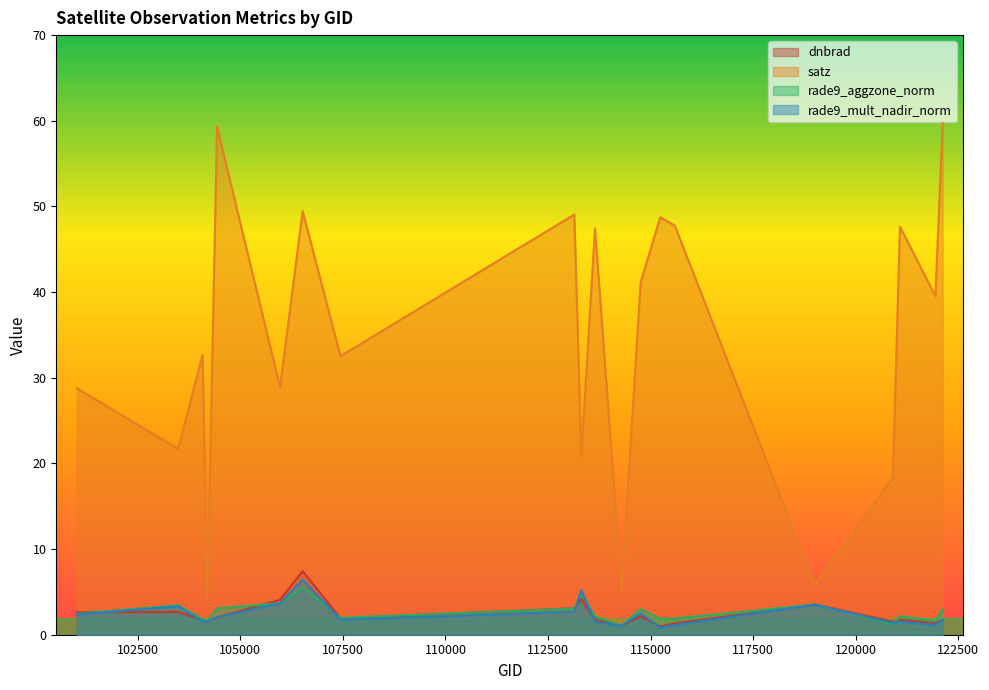

Reading left to right, what are all the values shown in this chart?

dnbrad: 101013=2.6	103484=2.7	104079=1.7	104197=1.5	104431=2.0	105968=4.1	106518=7.4	107440=1.9	113141=3.1	113310=4.2	113644=1.8	114294=1.0	114757=2.1	115234=1.0	115591=1.3	119005=3.5	120905=1.5	121078=1.8	121942=1.3	122118=1.7
satz: 101013=28.8	103484=21.7	104079=32.7	104197=4.2	104431=59.3	105968=28.9	106518=49.5	107440=32.5	113141=49.1	113310=20.8	113644=47.4	114294=5.3	114757=41.1	115234=48.7	115591=47.7	119005=5.8	120905=18.4	121078=47.6	121942=39.5	122118=59.7
rade9_aggzone_norm: 101013=2.4	103484=3.4	104079=1.8	104197=1.5	104431=3.1	105968=3.7	106518=5.5	107440=2.0	113141=3.1	113310=4.8	113644=2.1	114294=1.0	114757=3.0	115234=1.8	115591=1.9	119005=3.5	120905=1.2	121078=2.2	121942=1.6	122118=3.0
rade9_mult_nadir_norm: 101013=2.4	103484=3.3	104079=1.6	104197=1.5	104431=2.1	105968=3.7	106518=6.5	107440=1.7	113141=2.7	113310=5.2	113644=1.5	114294=1.0	114757=2.5	115234=0.8	115591=1.1	119005=3.5	120905=1.4	121078=1.5	121942=1.2	122118=1.8